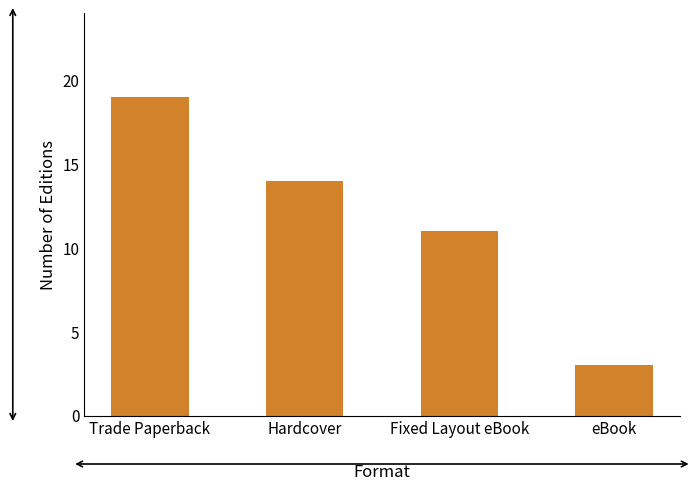

What is the label of the 1st bar from the left?

Trade Paperback